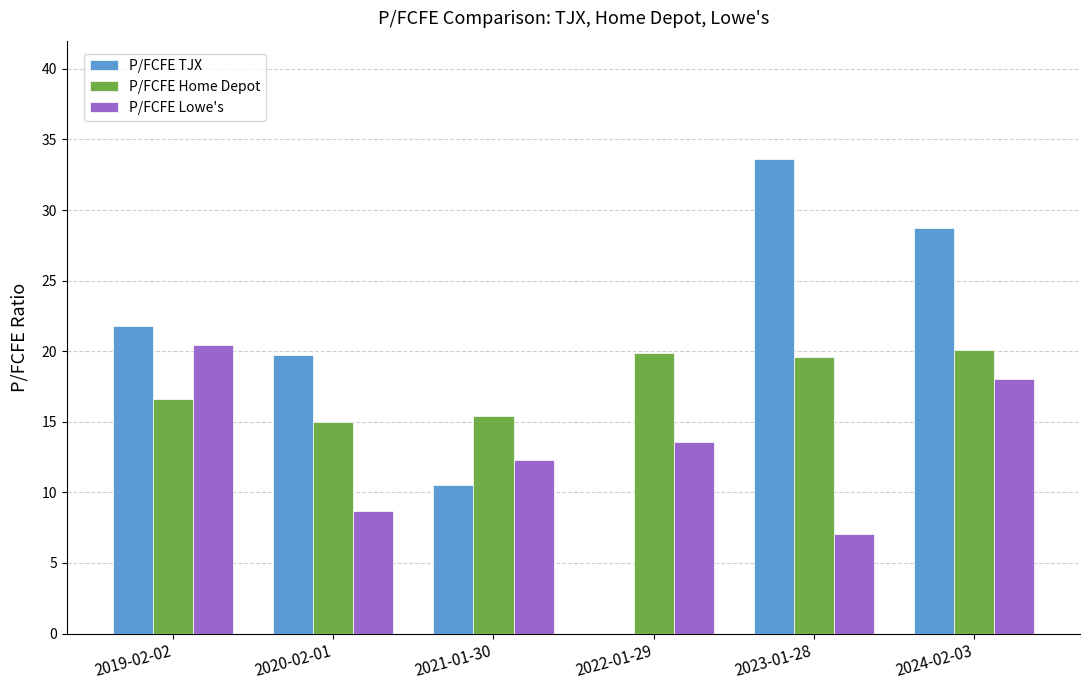

What value does the P/FCFE TJX series have at 2020-02-01?

19.7